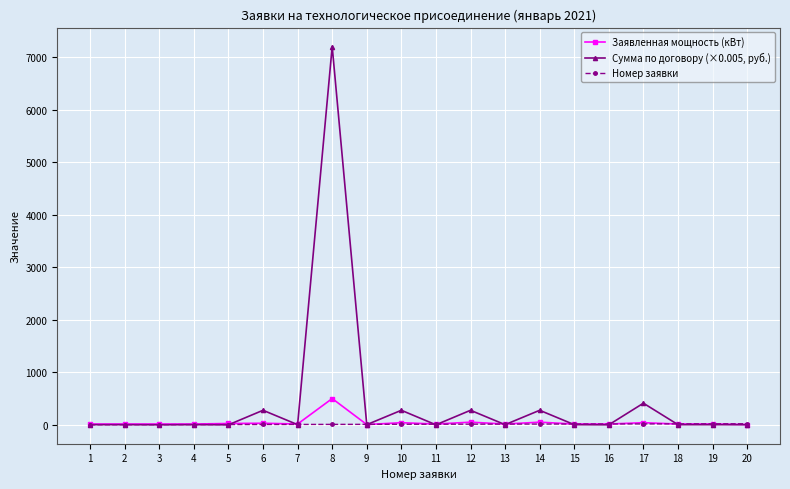

Which series has the largest total across all categories?

Сумма по договору (×0.005, руб.)